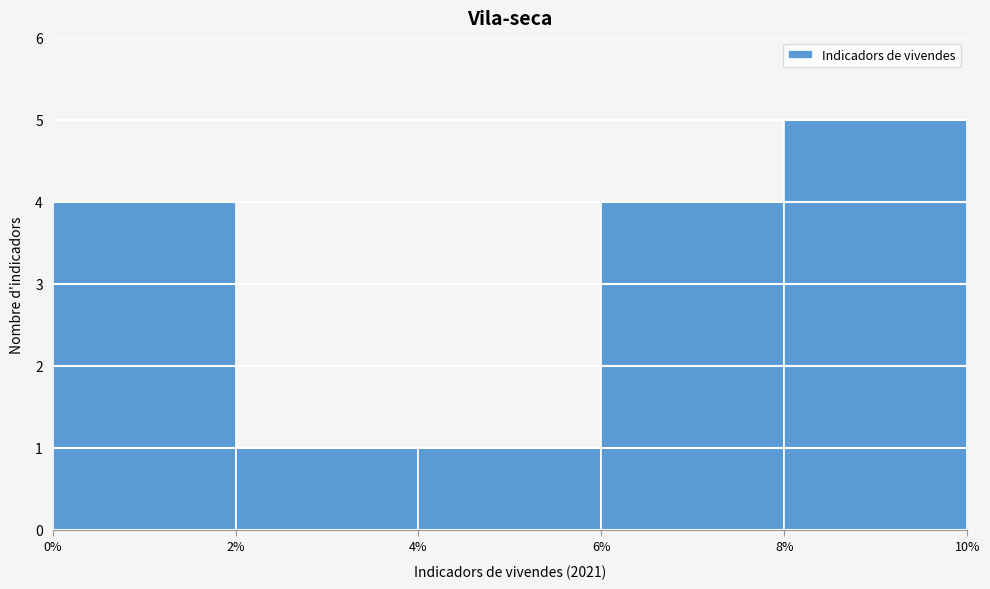

How tall is the bar that spans 6% to 8% on the x-axis? The values are not printed on the chart, so give them approximately, as read against the axis.

4